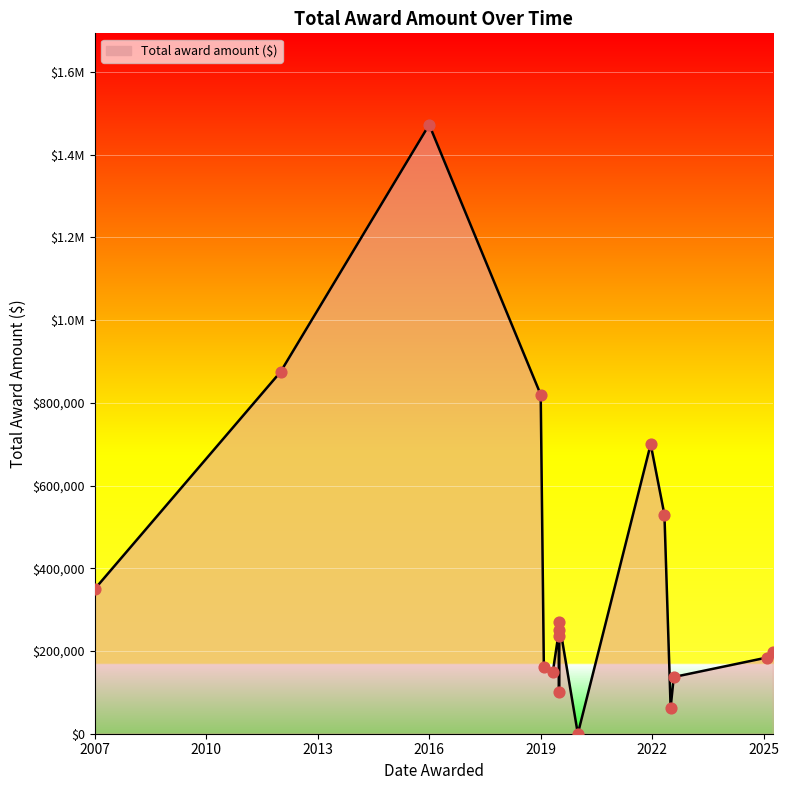

Which has a higher value, 2019-06-30 or 2020-01-01?

2019-06-30